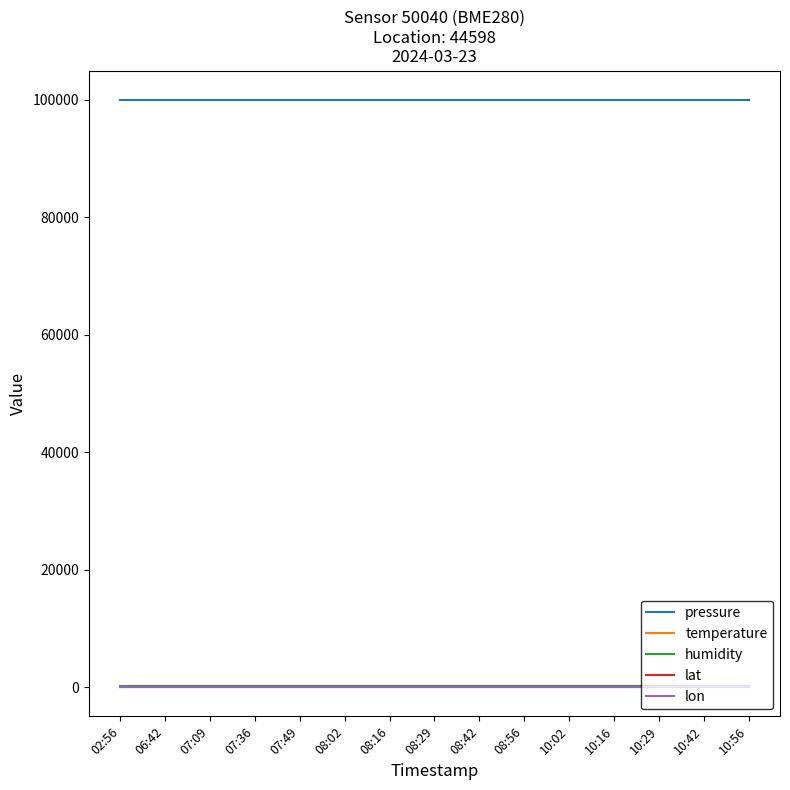

True or false: temperature and pressure intersect in this chart.

False